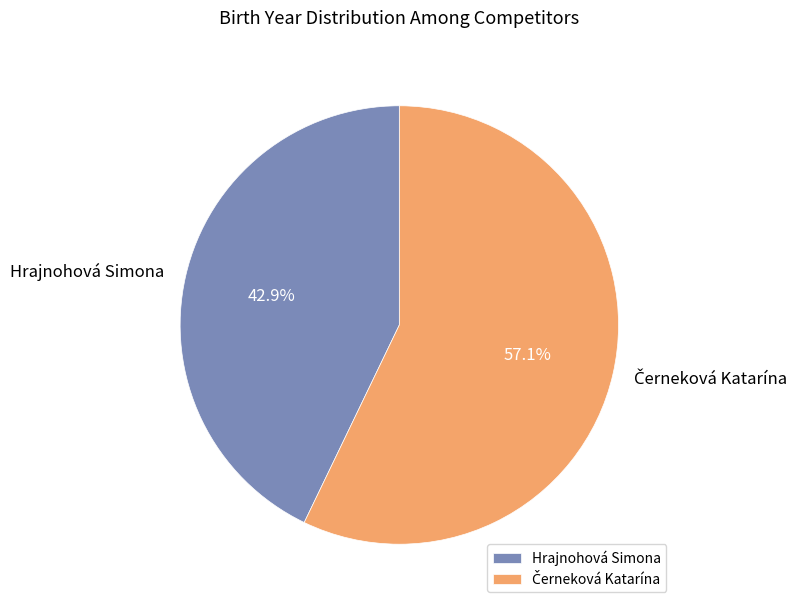

What portion of the pie excludes Hrajnohová Simona?

57.1%